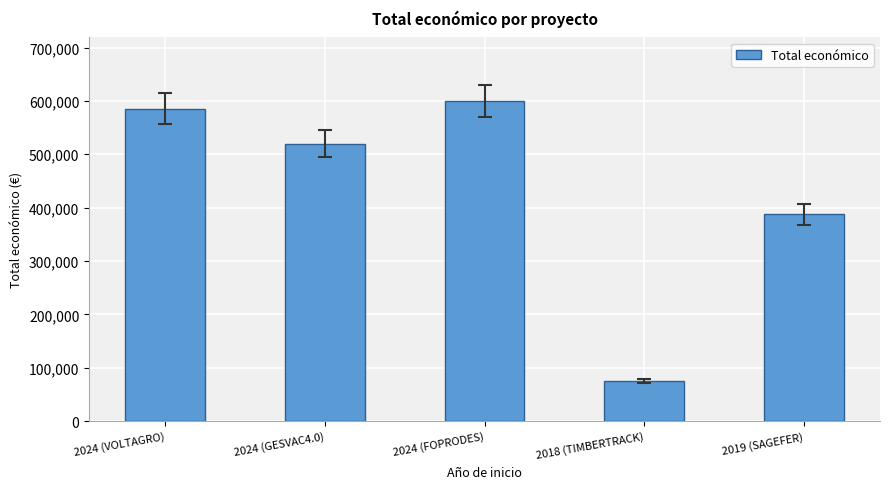

List the labels in order of value, smallest first.

2018 (TIMBERTRACK), 2019 (SAGEFER), 2024 (GESVAC4.0), 2024 (VOLTAGRO), 2024 (FOPRODES)